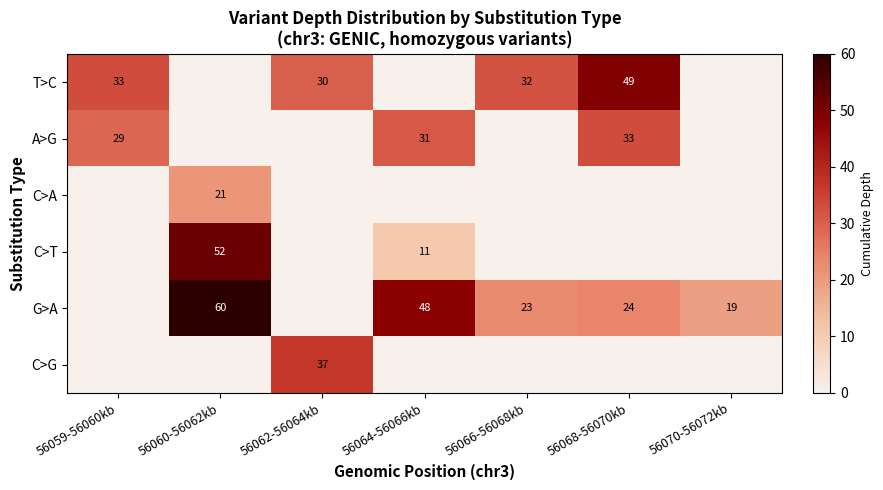

Is it true that C>G equals 37 at 56062-56064kb?

True